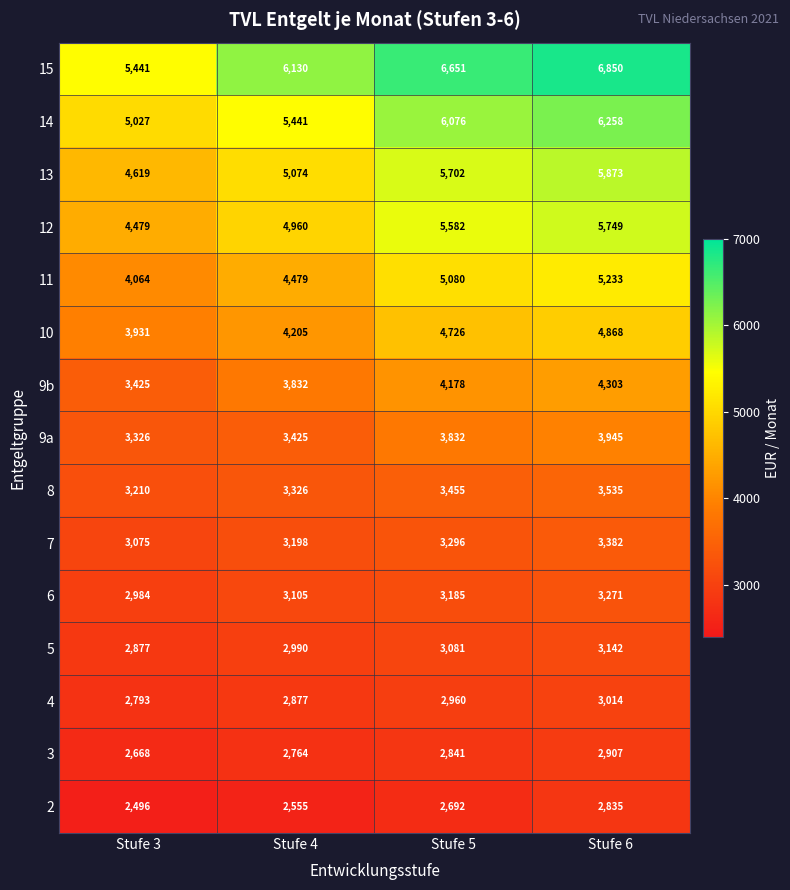

What is the difference between the highest and lowest values at Stufe 6?

4015